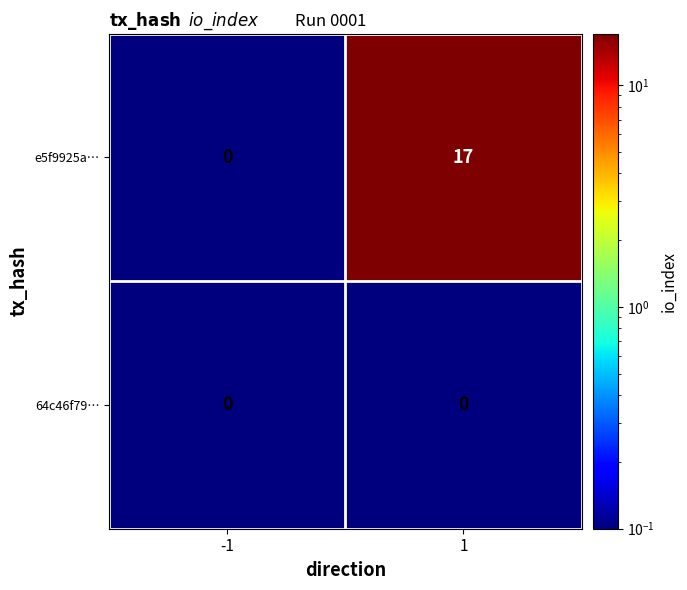

What is the difference between the e5f9925a… values at -1 and 1?

17